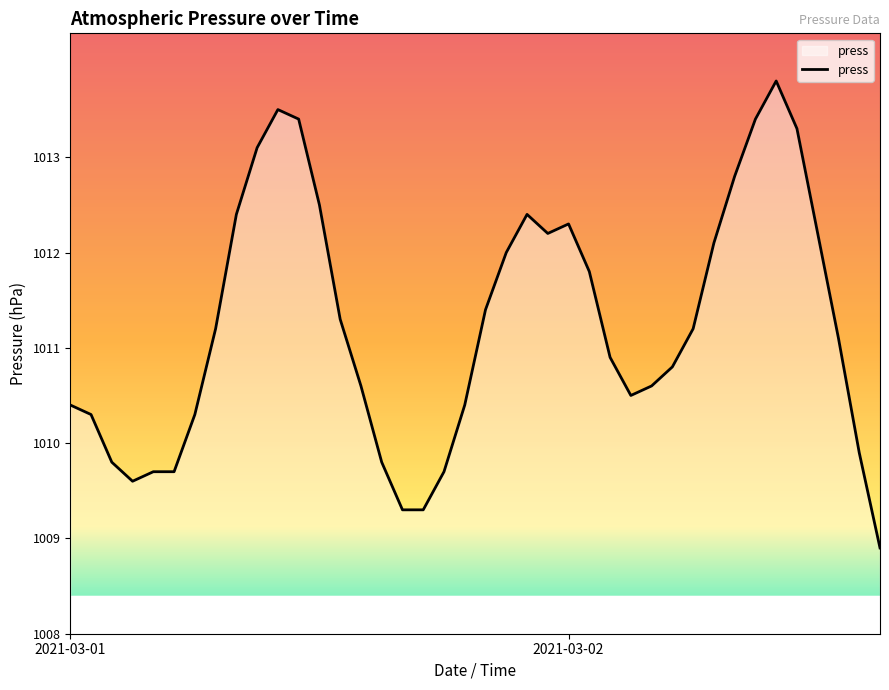

What is the difference between the maximum and minimum values?

4.9